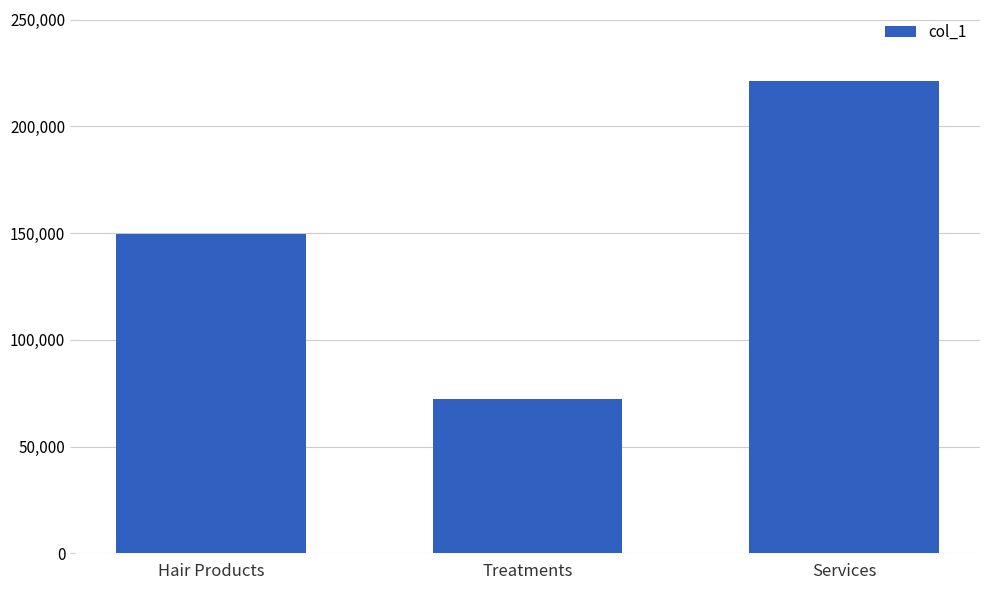

What value does the data have at Treatments?

72065